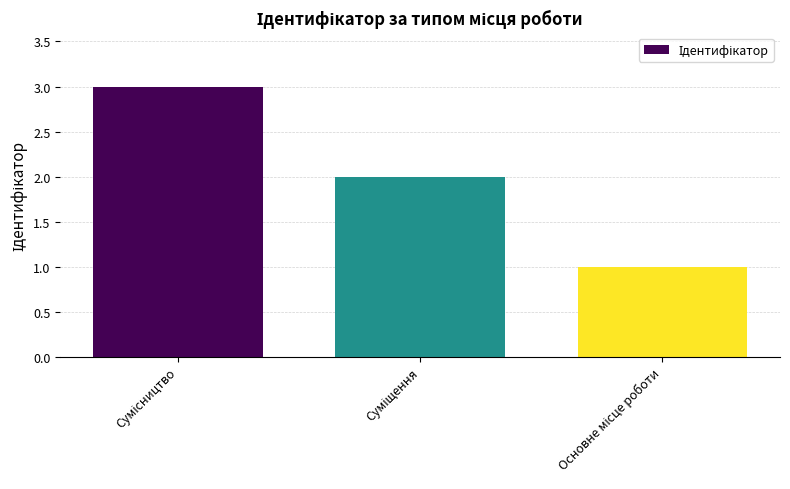

What is the sum of all values?

6